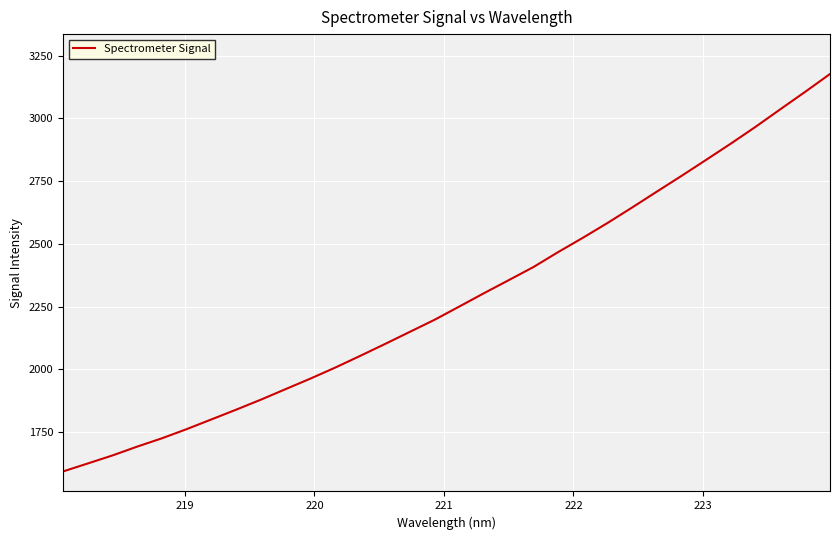

Reading left to right, extract all data points from this chart.

1593.9	1625.7	1657.8	1693.0	1726.1	1762.7	1801.4	1840.3	1880.2	1922.2	1964.0	2007.8	2054.1	2101.3	2149.5	2197.5	2250.3	2303.5	2355.5	2407.7	2467.3	2524.4	2583.5	2645.4	2708.7	2771.4	2835.6	2900.4	2967.2	3037.0	3106.1	3176.8